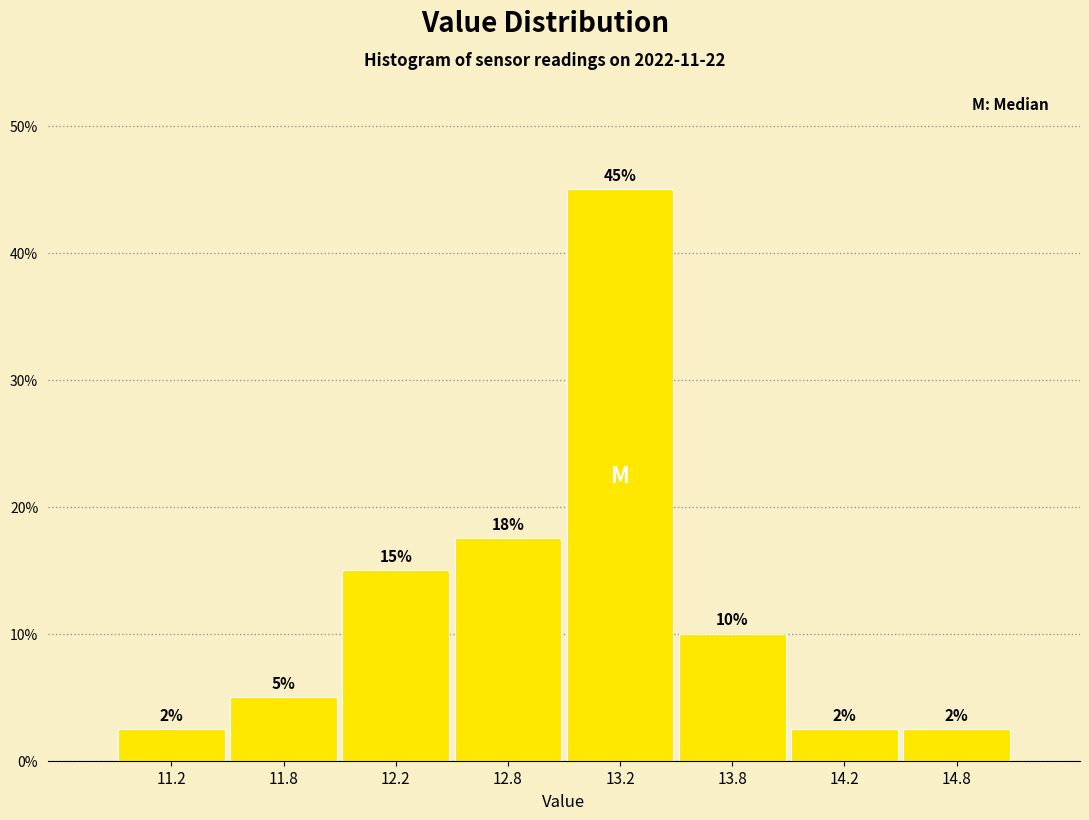

Approximately how many times larger is the value at 13.2 compared to 13.8?

4.5